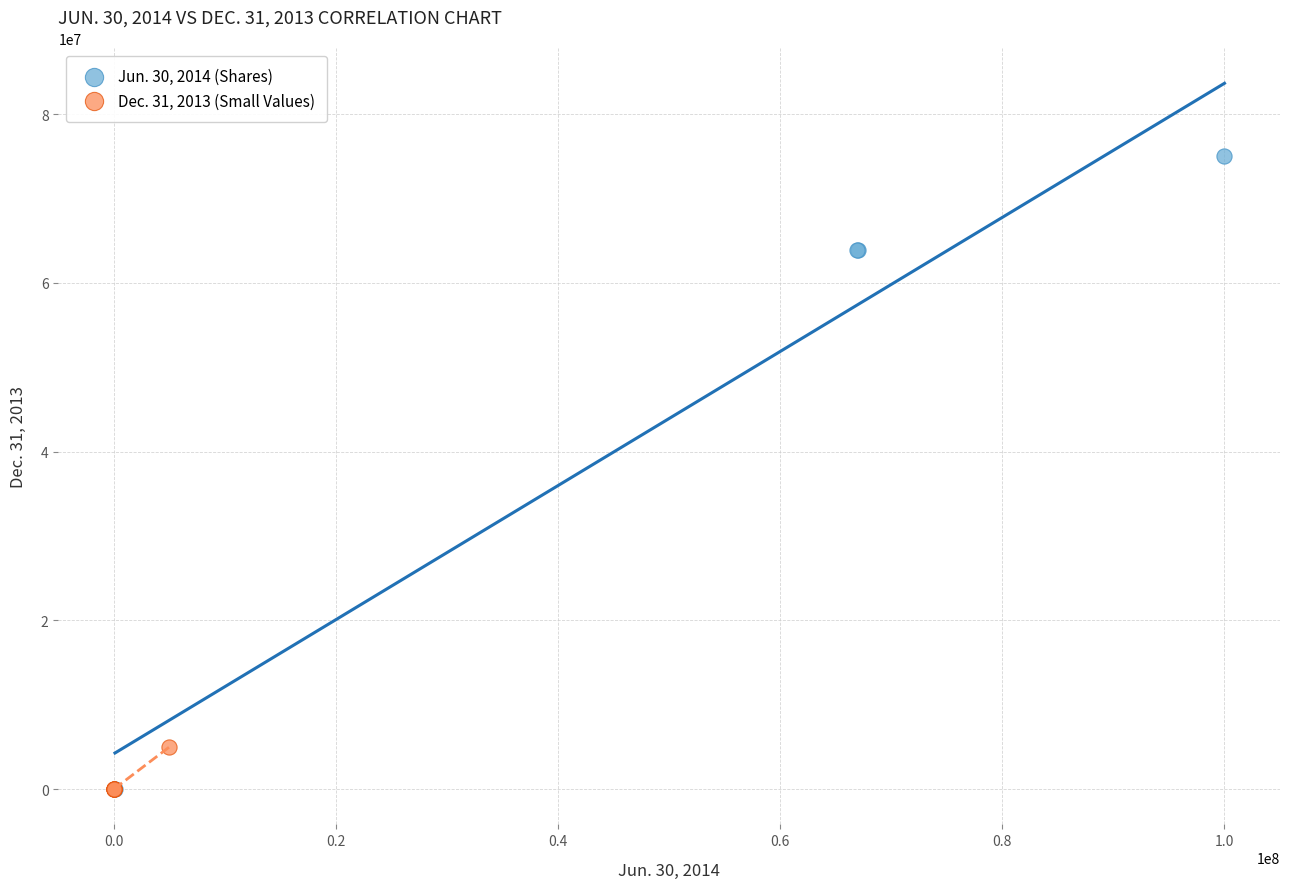

Which series has the largest Y range (max minus min)?

Jun. 30, 2014 (Shares)